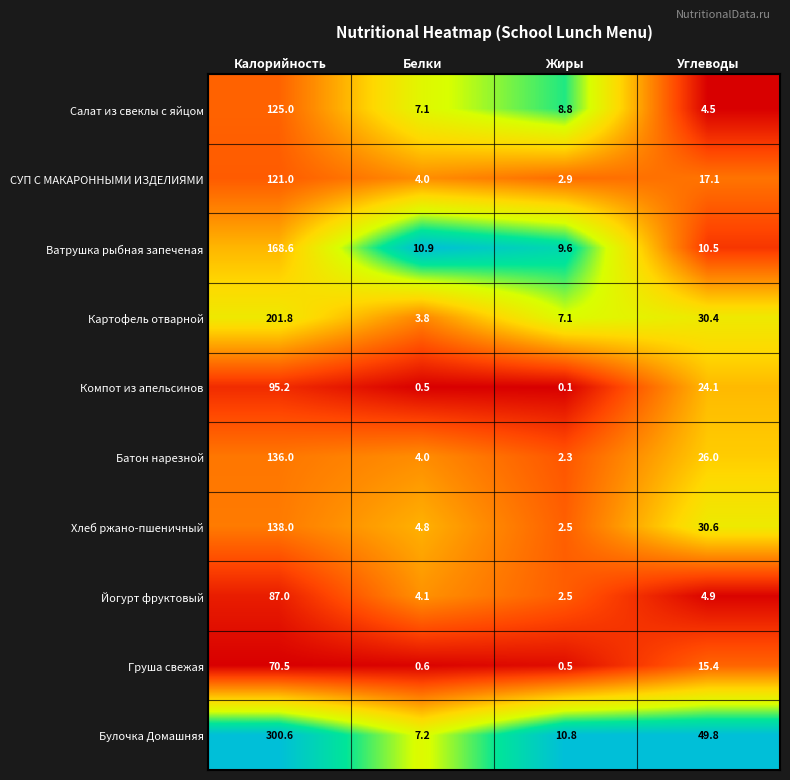

The Батон нарезной series shows 2.2 at Белки. True or false?

False